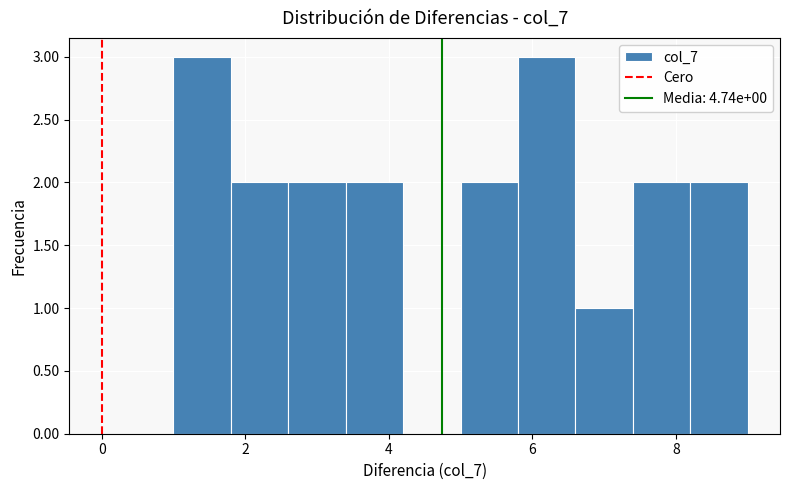

How tall is the bar that spans 7.4 to 8.2 on the x-axis? The values are not printed on the chart, so give them approximately, as read against the axis.

2